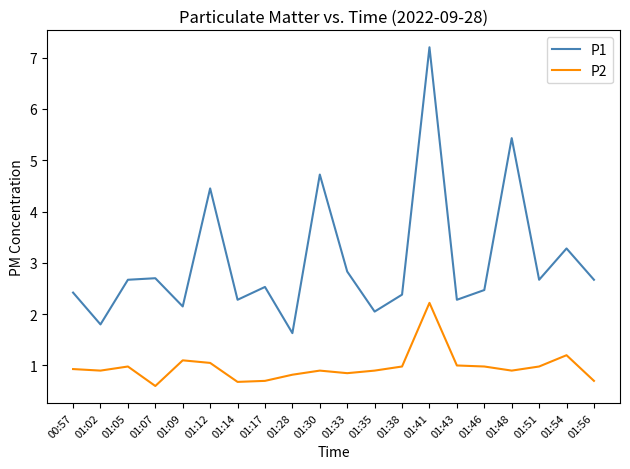

True or false: P1 and P2 cross at least once.

False